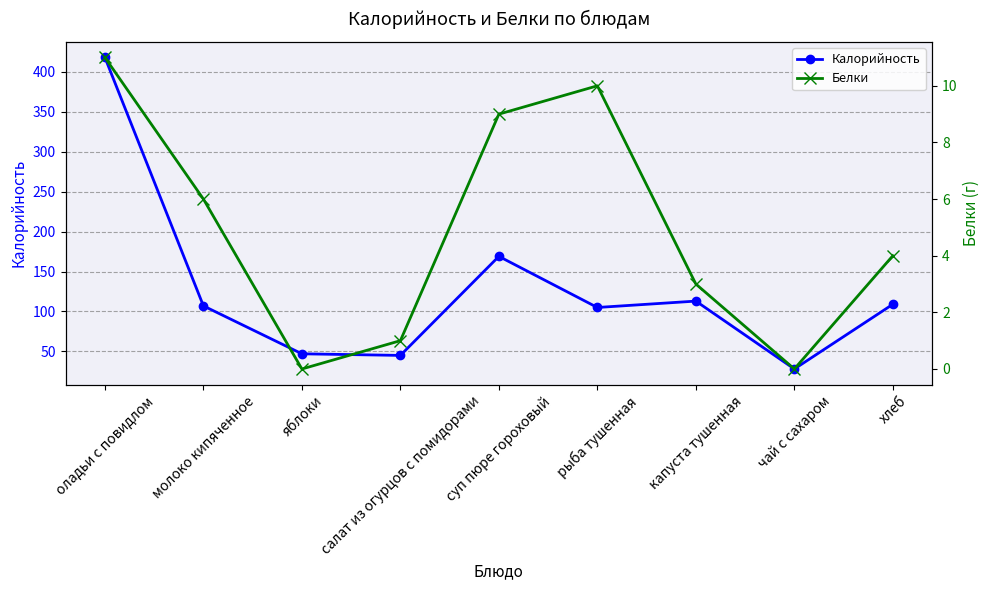

True or false: Калорийность has more than 1 interior local peaks.

True